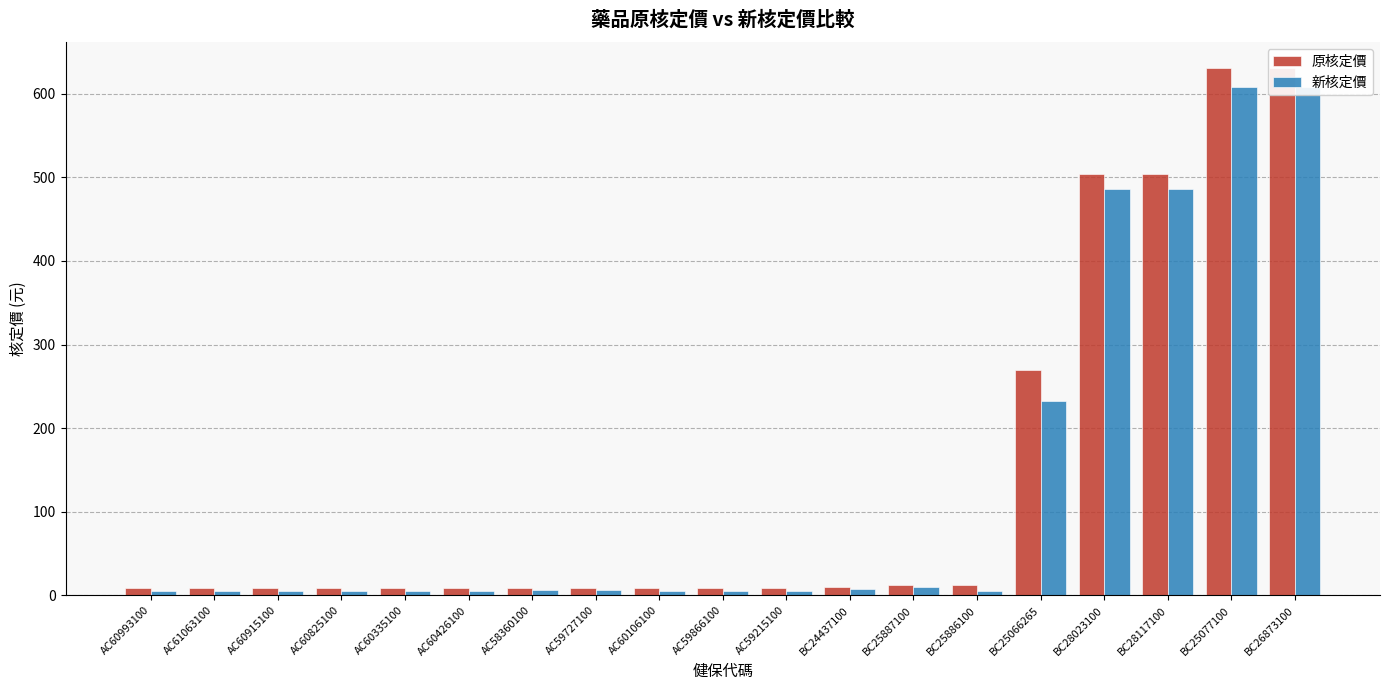

Reading left to right, what are all the values shown in this chart?

原核定價: 8.4	8.4	8.4	8.4	8.4	8.4	9.4	8.8	8.5	8.5	8.5	10.7	12.5	12.0	269.0	504.0	504.0	630.0	630.0
新核定價: 5.8	5.8	5.8	5.8	5.8	5.8	6.5	6.1	5.9	5.9	5.9	7.5	9.7	4.8	232.0	486.0	486.0	608.0	608.0